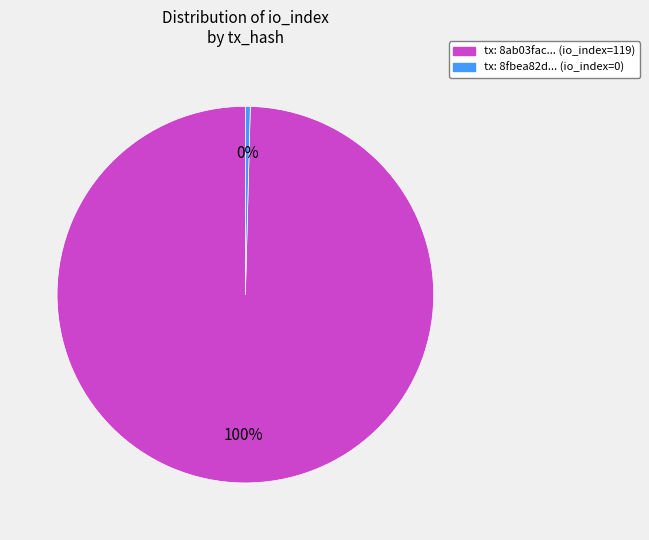

To the nearest percent, what is the average slice percentage?

50%